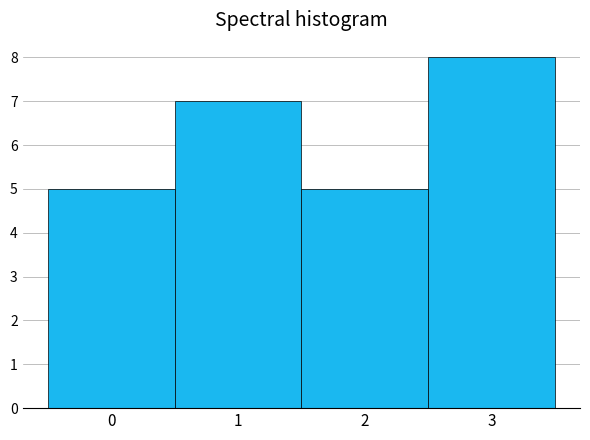

Reading left to right, list every bar in this chart as the range it spans on the x-axis followed by its height. The values are not printed on the chart, so give them approximately, as read against the axis.

-0.5 to 0.5: 5
0.5 to 1.5: 7
1.5 to 2.5: 5
2.5 to 3.5: 8